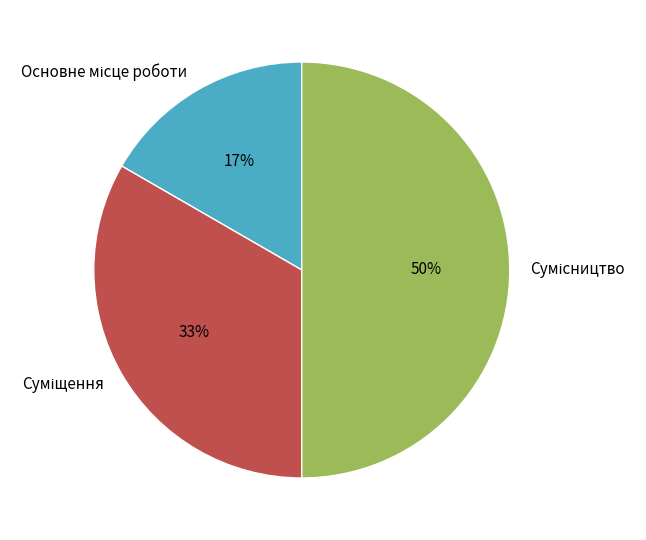

To the nearest percent, what is the average slice percentage?

33%